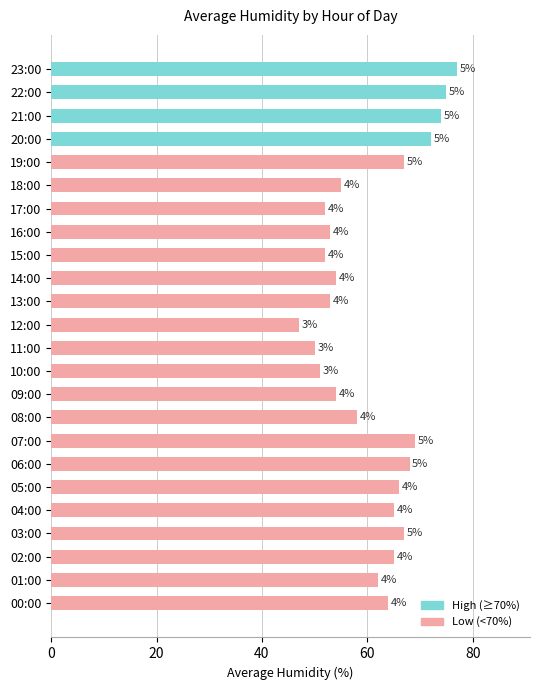

What is the difference between the maximum and minimum values?

30